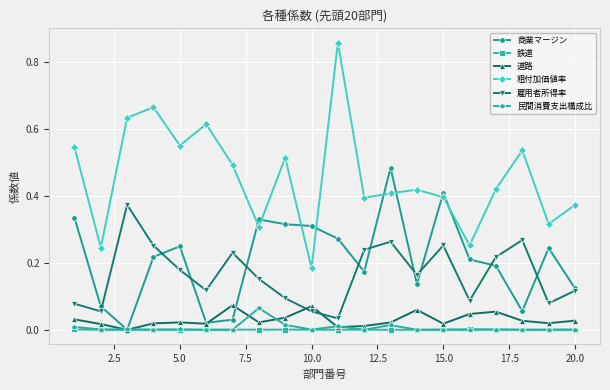

True or false: 粗付加価値率 and 鉄道 cross at least once.

False